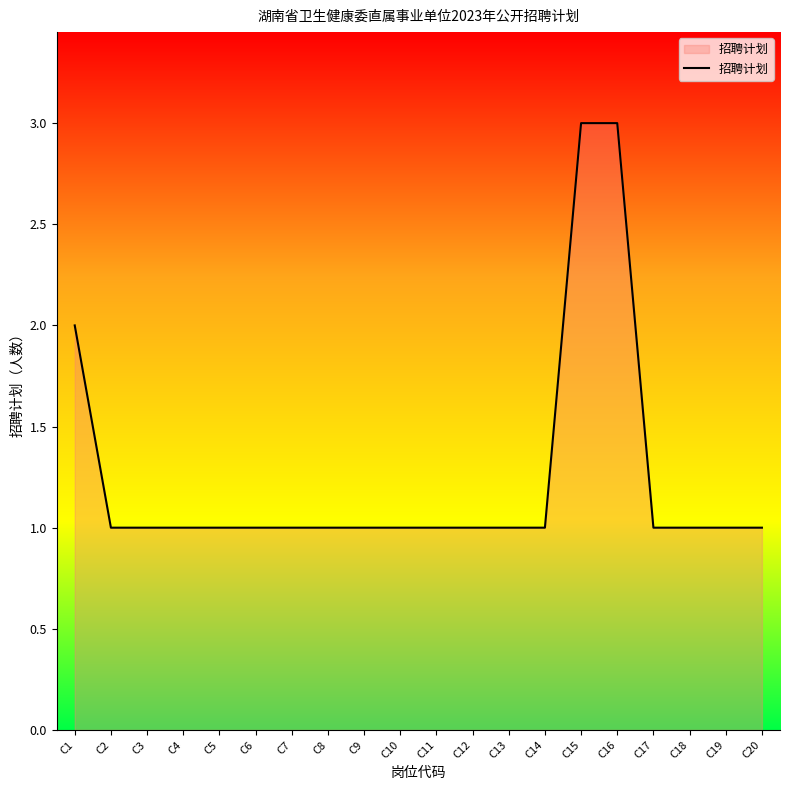

What is the ratio of the value at C19 to the value at C12?

1.0